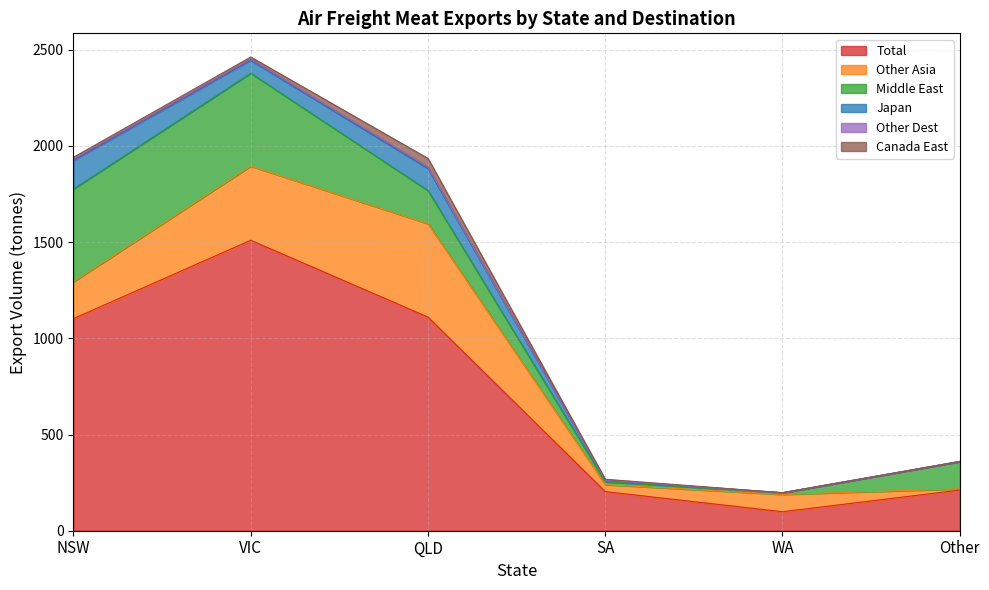

What is the difference between the maximum and minimum values in the Middle East series?

474.4